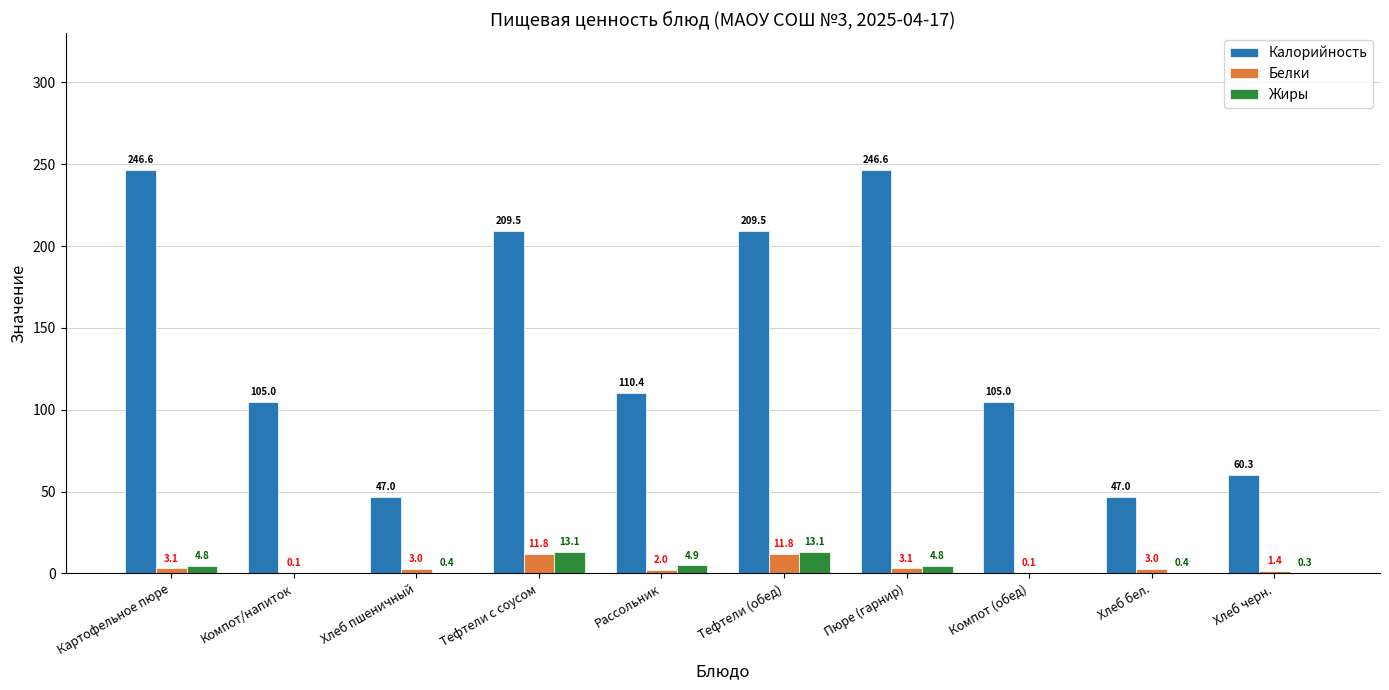

Is it true that Калорийность equals 142.1 at Картофельное пюре?

False